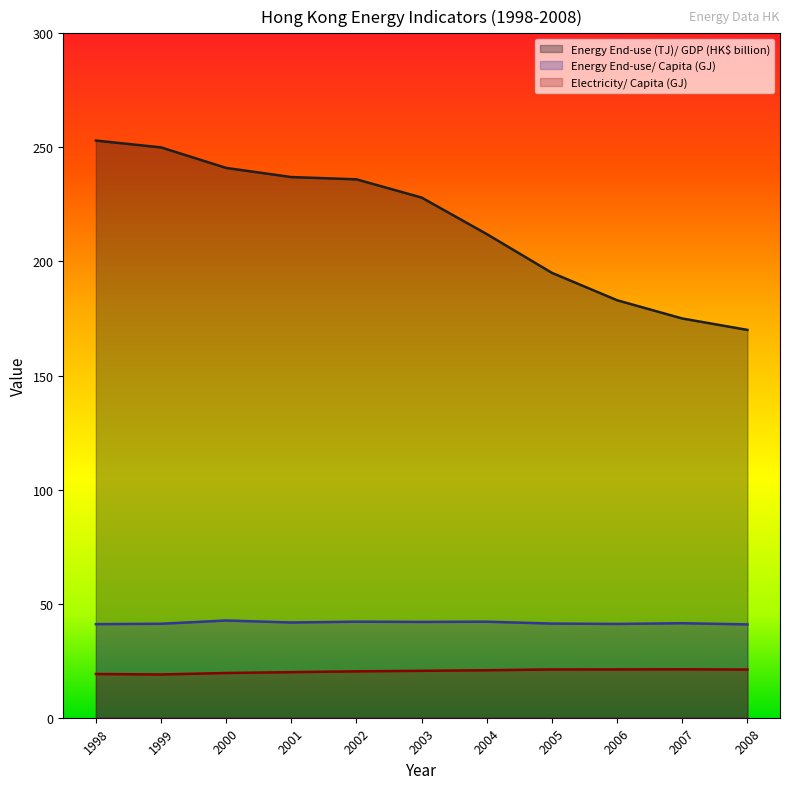

Rank the series at 2004 from highest to lowest value.

Energy End-use (TJ)/ GDP (HK$ billion), Energy End-use/ Capita (GJ), Electricity/ Capita (GJ)